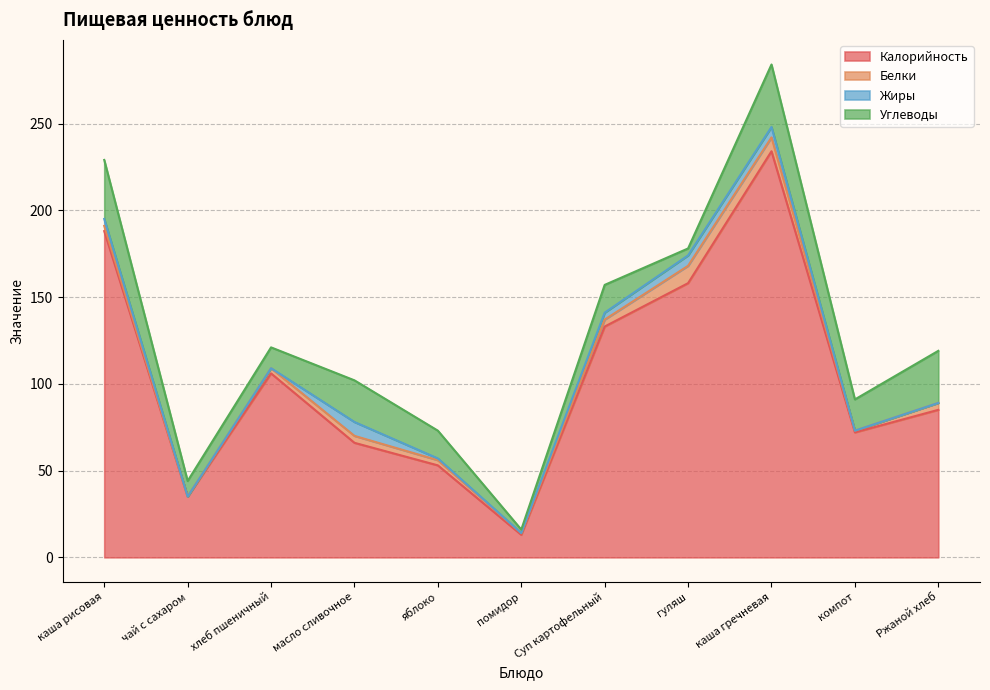

True or false: Калорийность and Белки intersect in this chart.

False